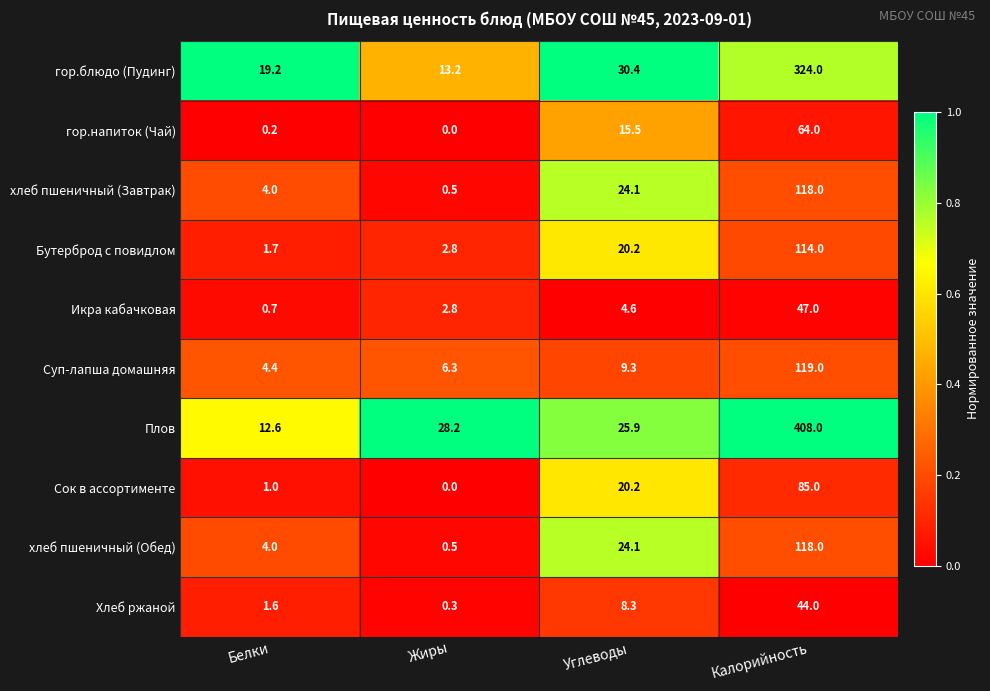

Read the гор.напиток (Чай) value at Углеводы.

15.5